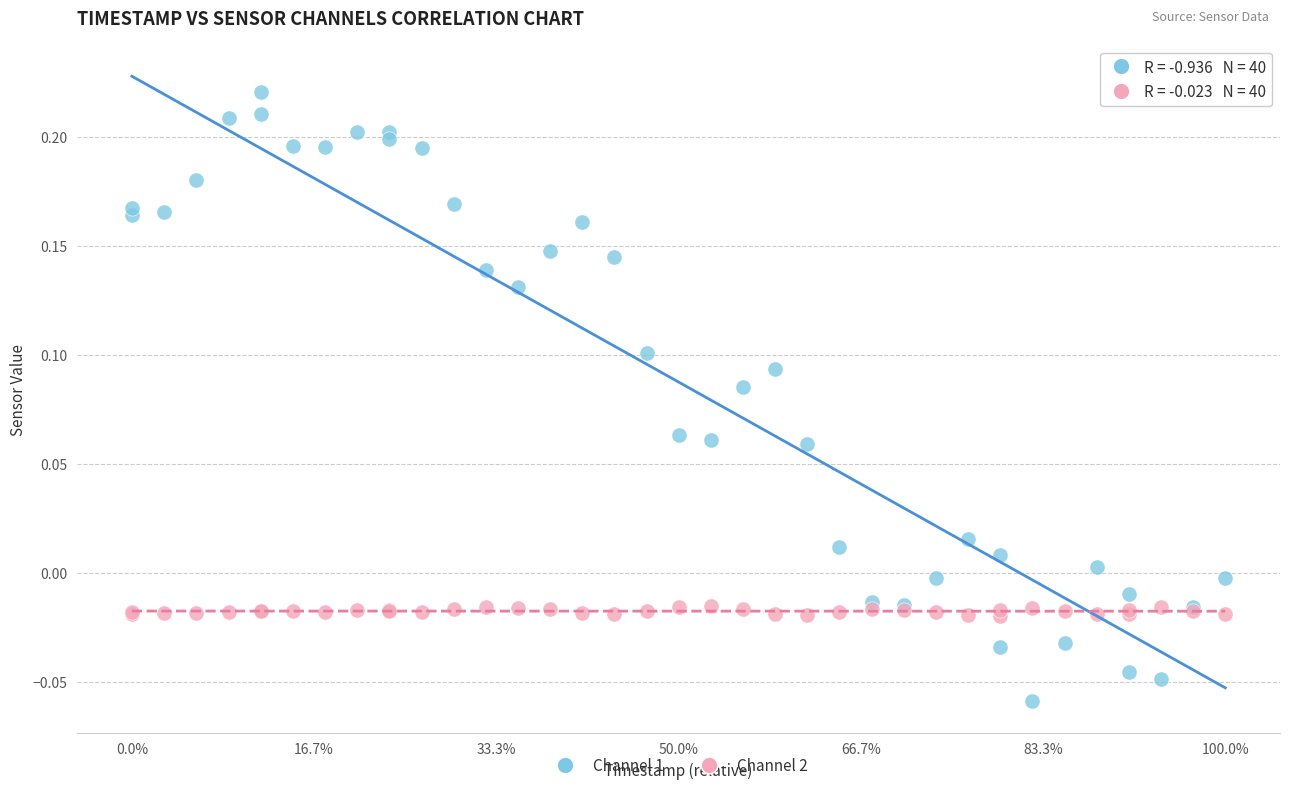

Which series has the widest spread of Y values?

Channel 1